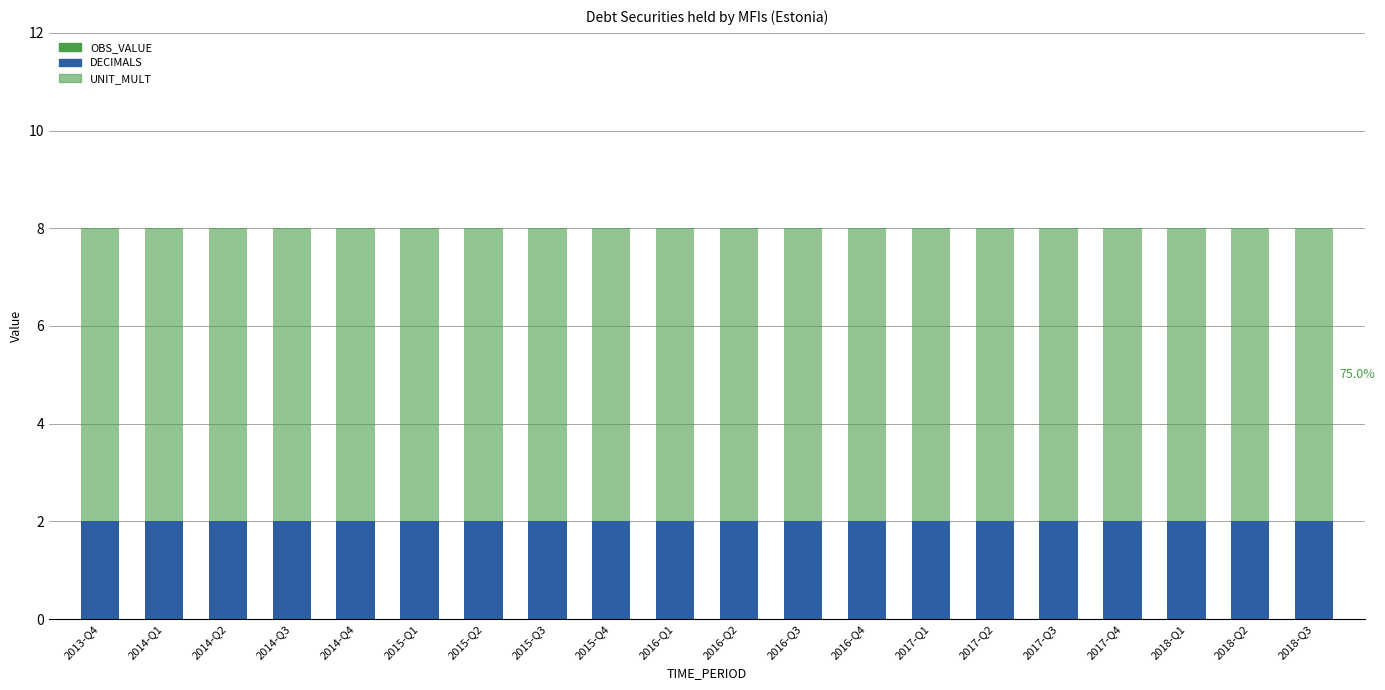

Which series has the largest total across all categories?

UNIT_MULT